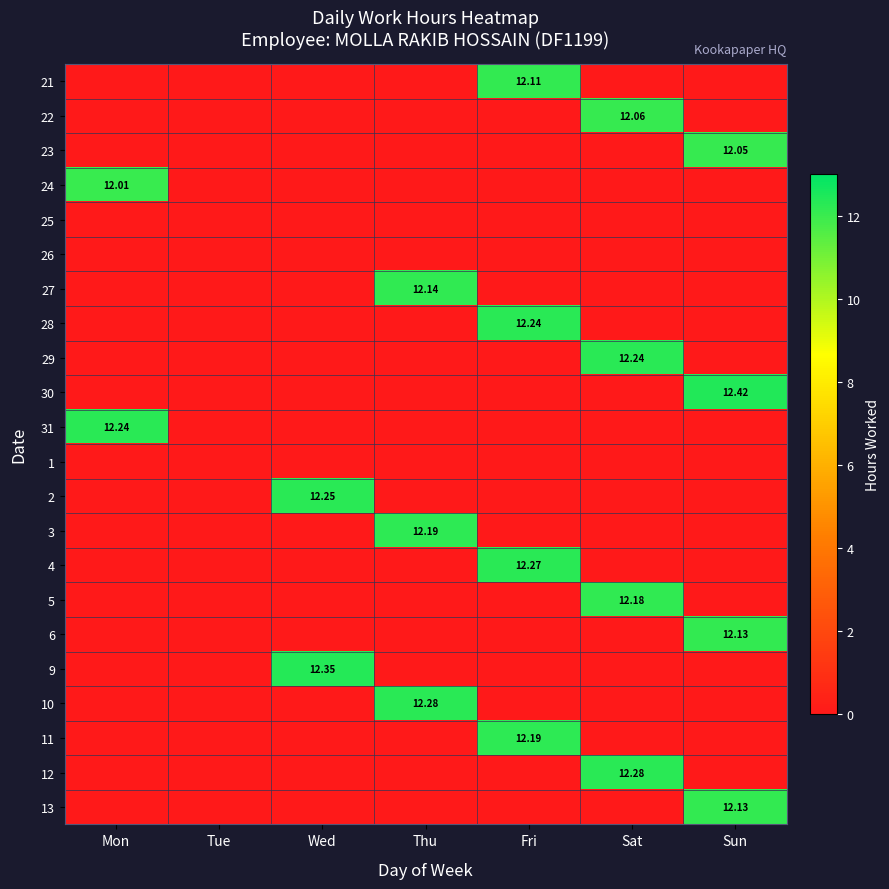

At which category does the chart reach its peak across all series?

Sun